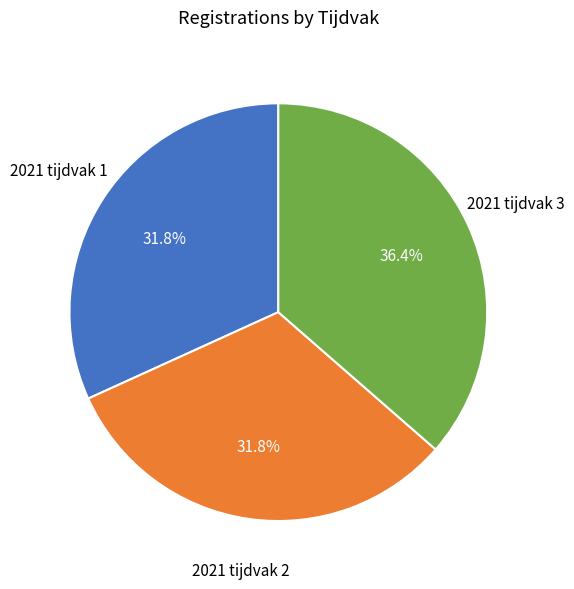

Count the number of slices in the pie.

3